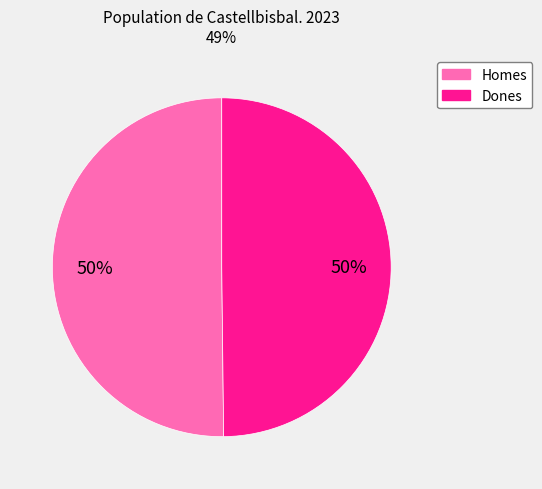

What percentage is the Homes slice, to the nearest percent?

50%